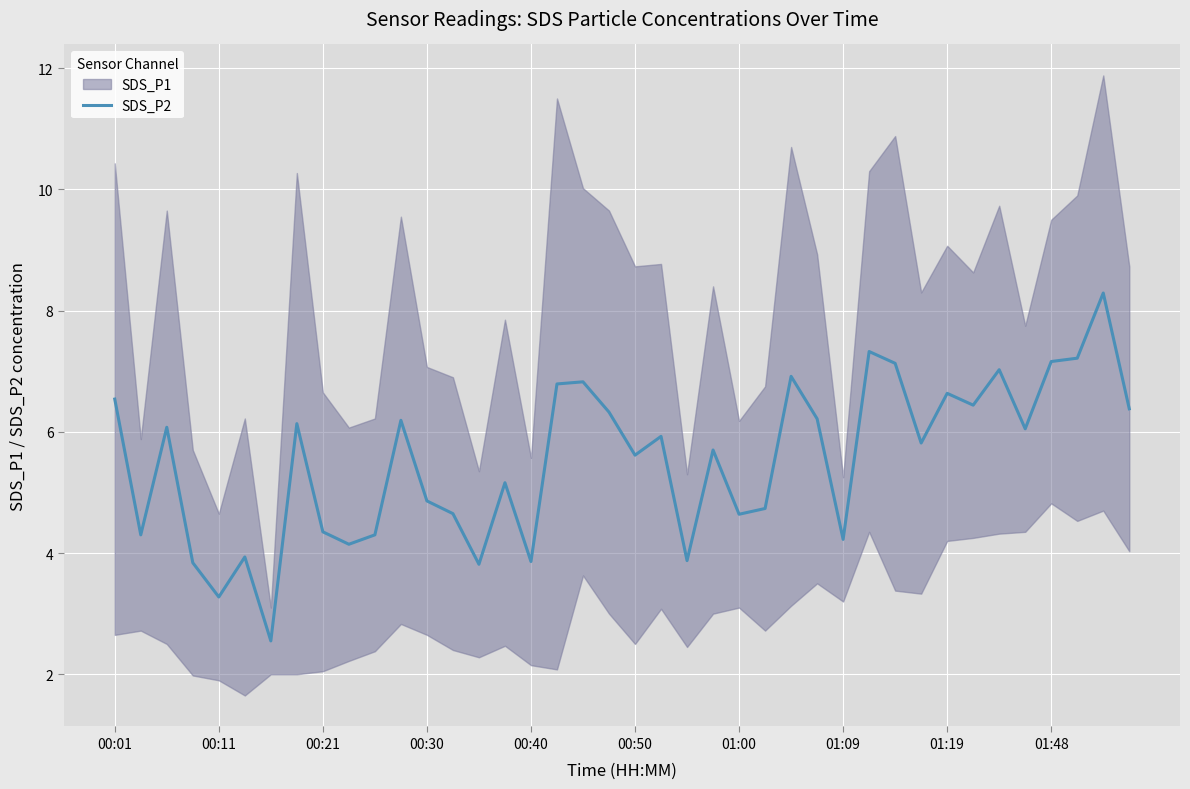

The SDS_P2 series shows 4.9 at 00:30. True or false?

True